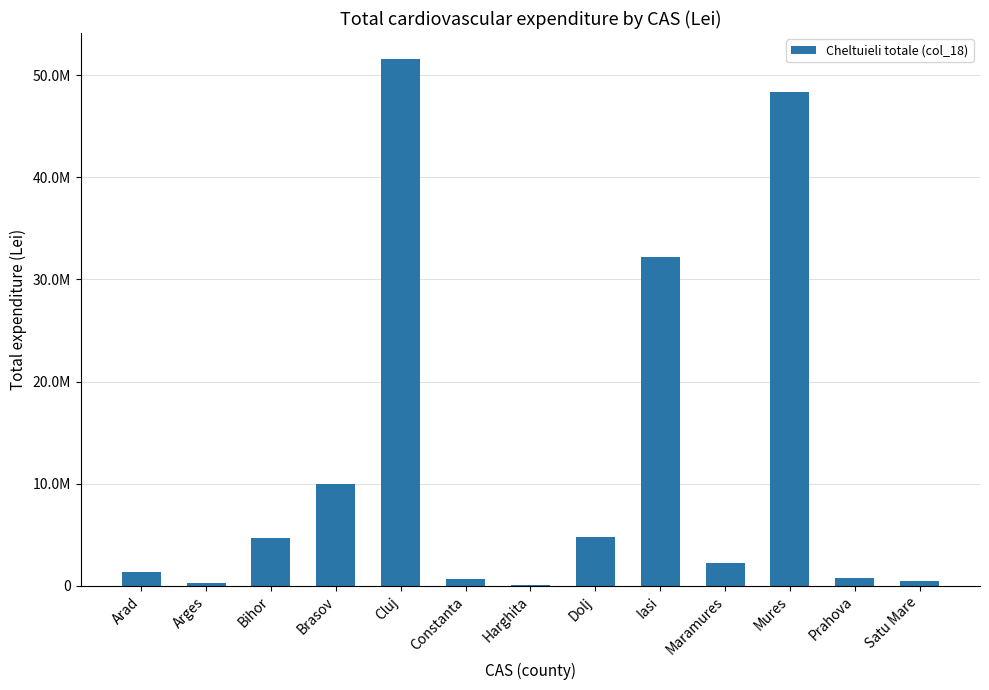

At which category does the chart reach its minimum across all series?

Harghita